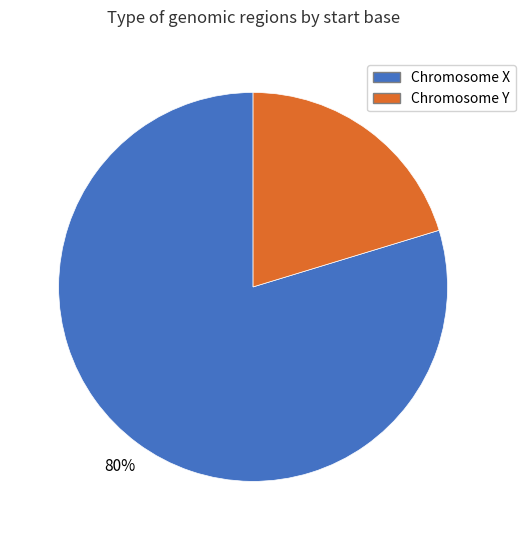

Rank the categories by value from lowest to highest.

Chromosome Y, Chromosome X